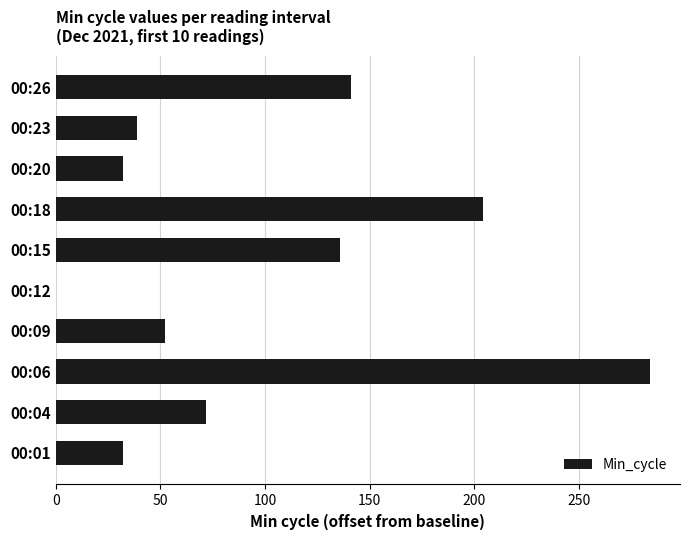

What is the change in value from 00:12 to 00:18?

+204